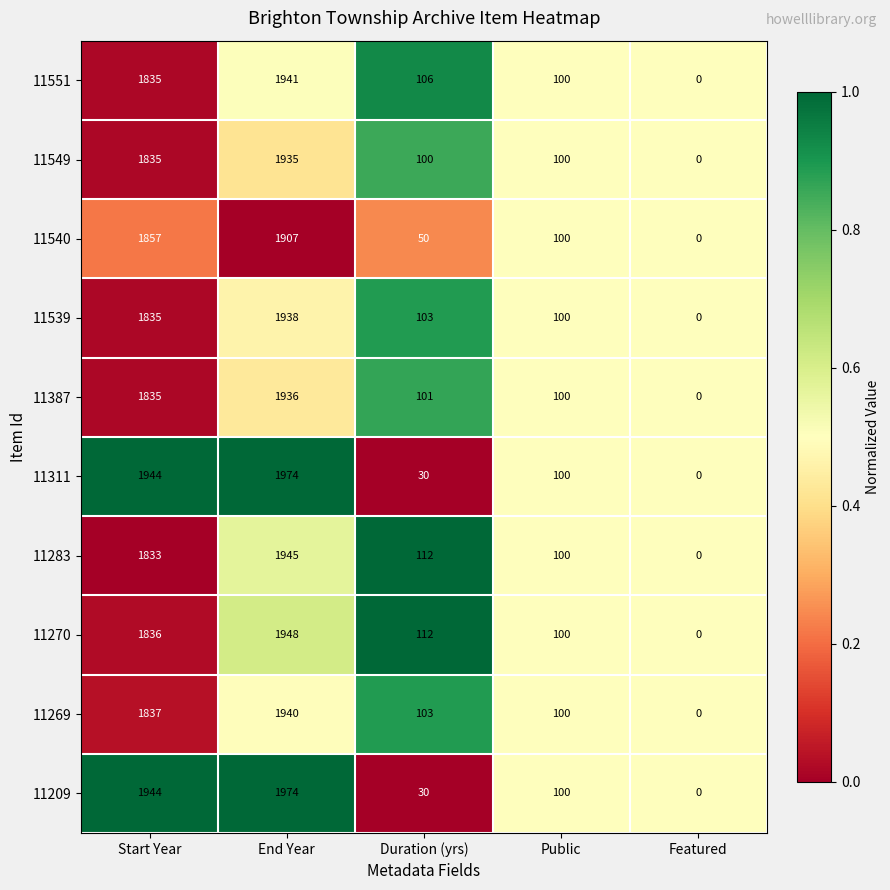

The value of 11551 at Duration (yrs) is 106. True or false?

True